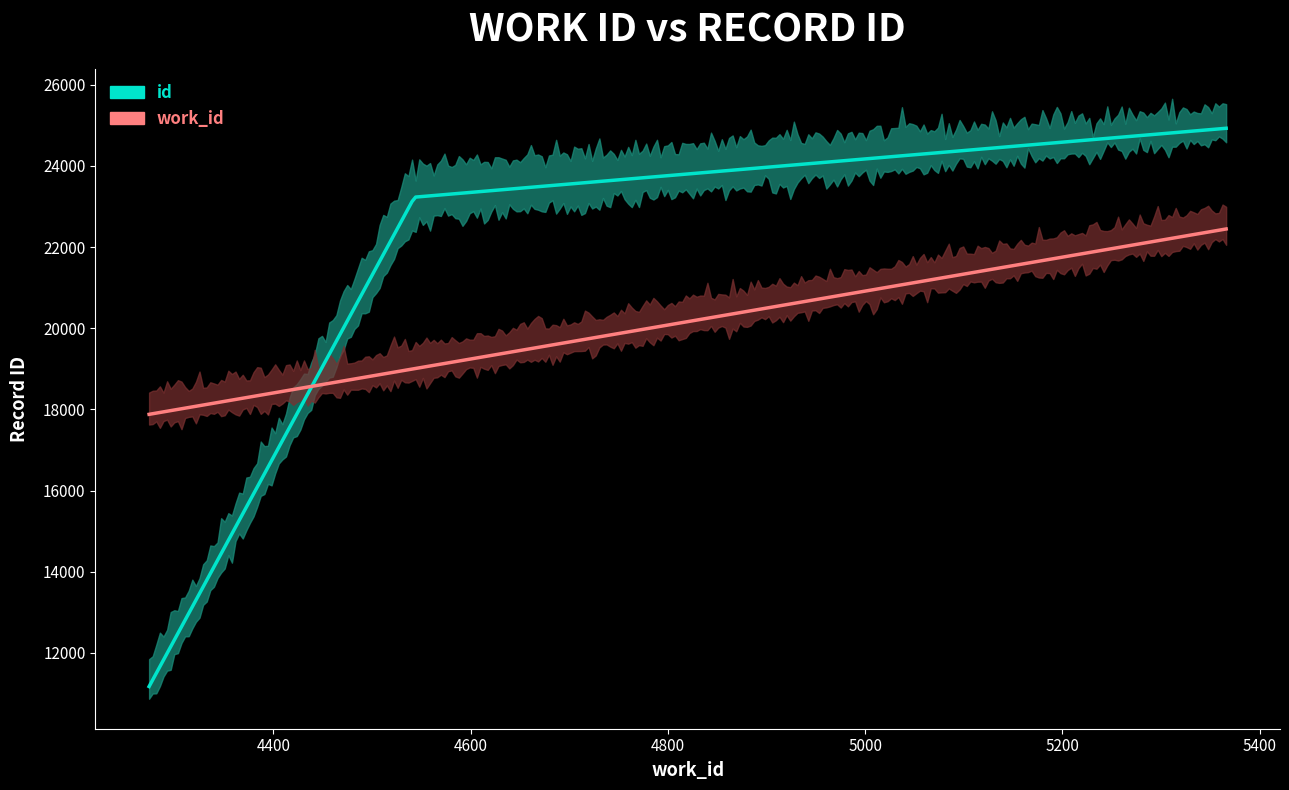

Which category has the lowest value across all series?

4274